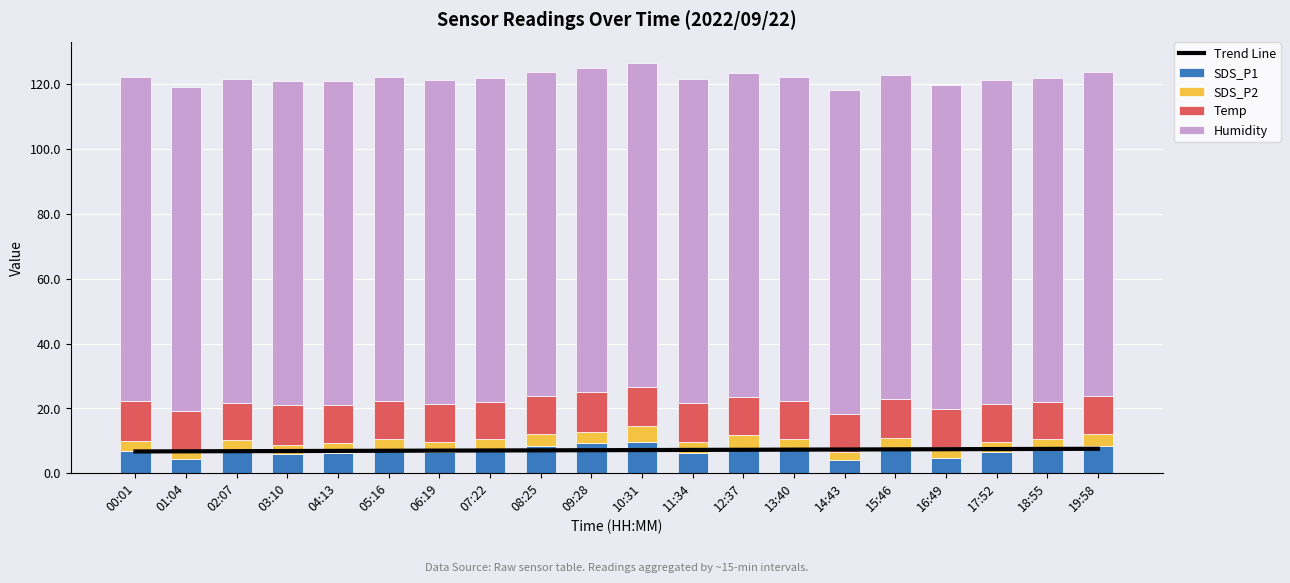

At which label is Temp closest to 12?

01:04